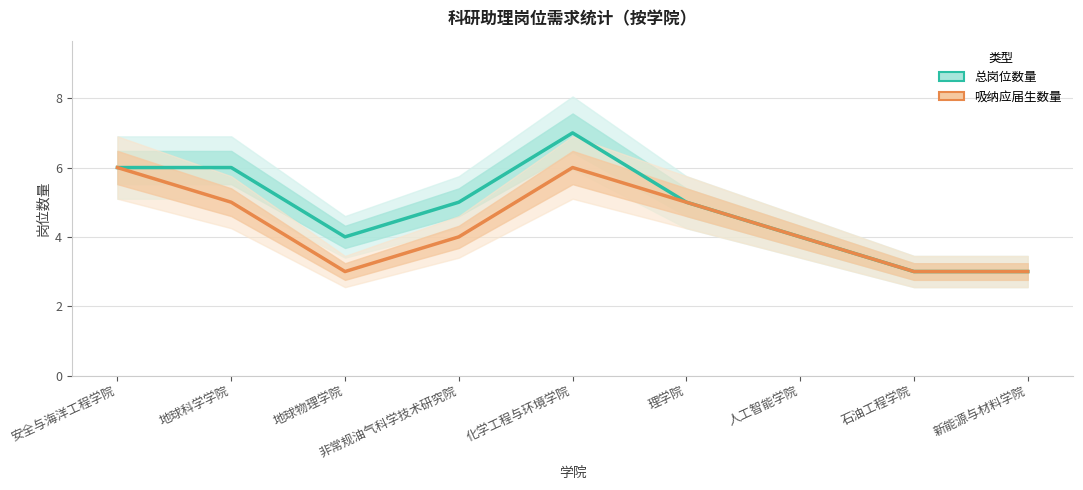

What is the label of the 2nd point from the left?

地球科学学院